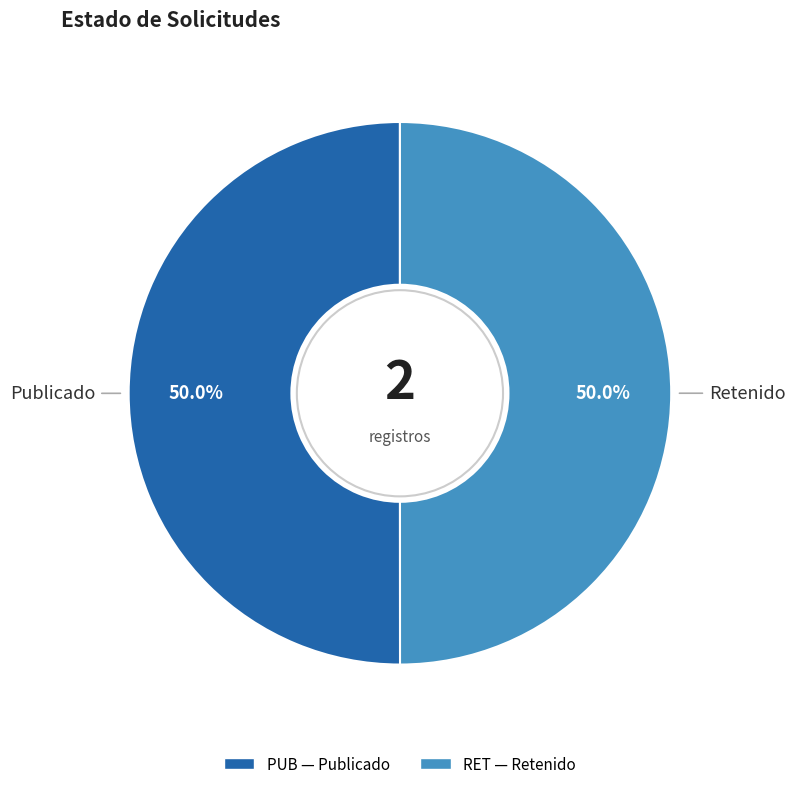

Do PUB and RET together represent more than half of the pie?

Yes